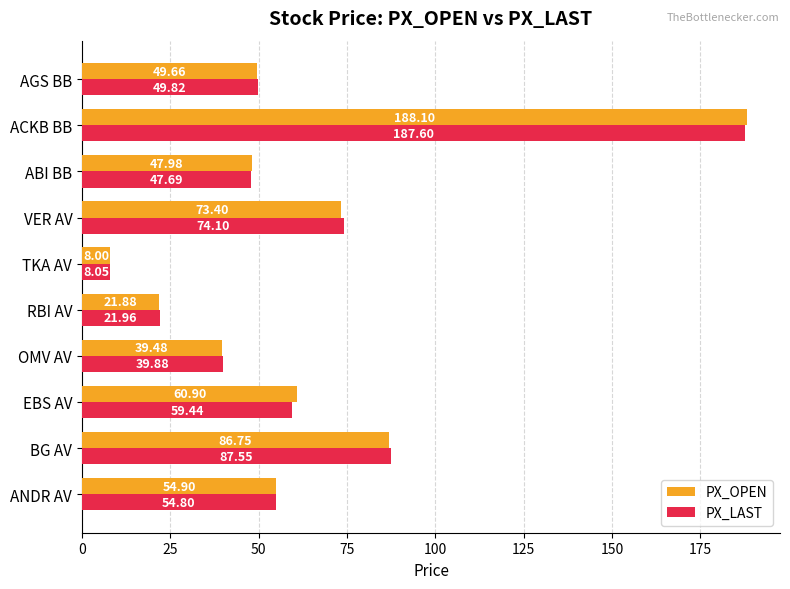

Which series has the largest total across all categories?

PX_OPEN